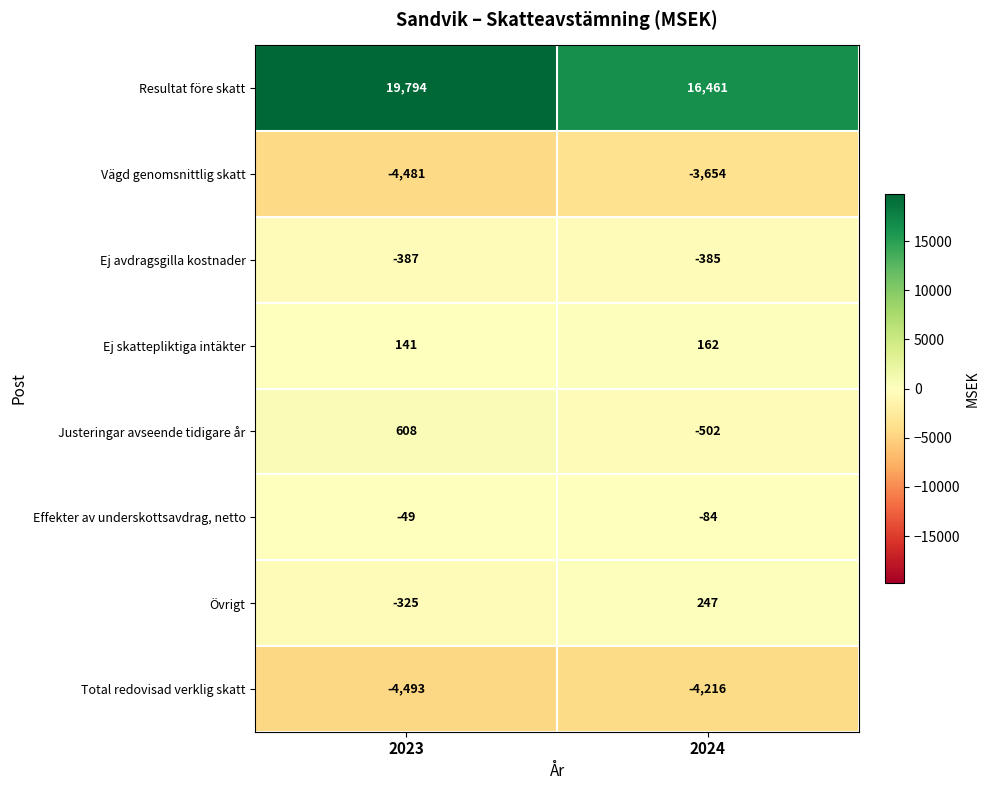

Rank the series by their maximum value, from lowest to highest.

Total redovisad verklig skatt, Vägd genomsnittlig skatt, Ej avdragsgilla kostnader, Effekter av underskottsavdrag, netto, Ej skattepliktiga intäkter, Övrigt, Justeringar avseende tidigare år, Resultat före skatt